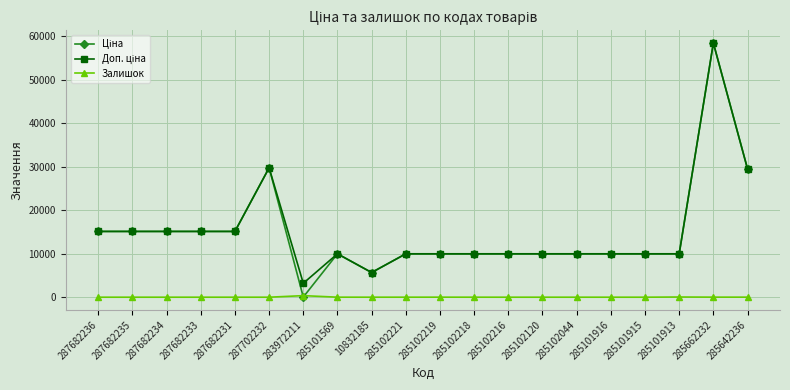

What is the difference between the highest and lowest values at 285101915?

9975.0